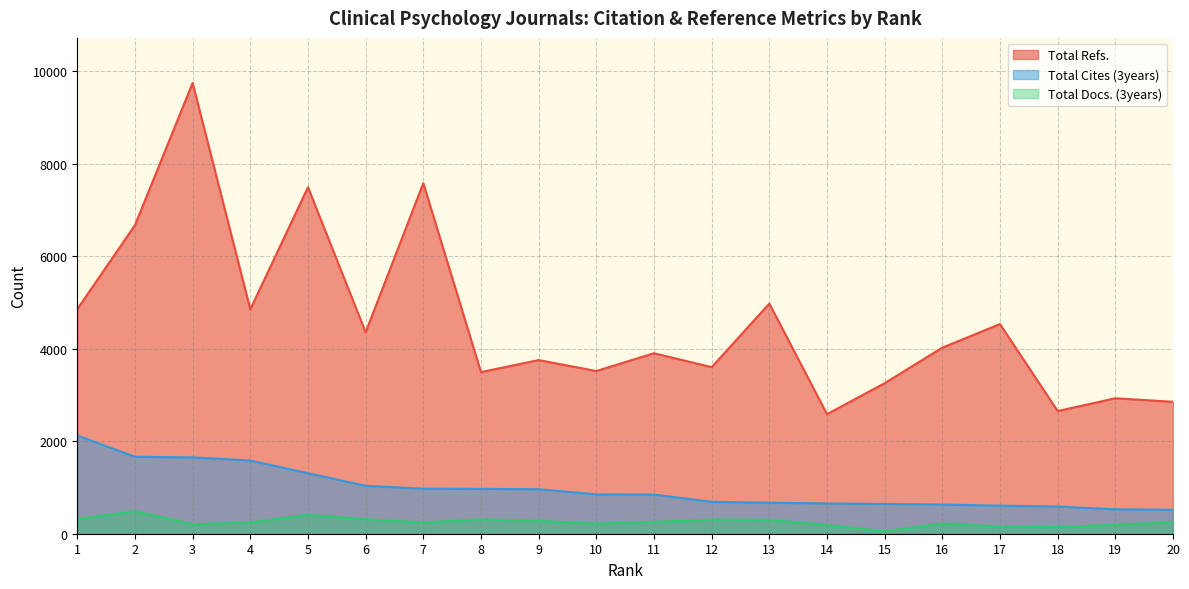

Is the value of Total Refs. at 9 greater than the value of Total Docs. (3years) at 9?

Yes